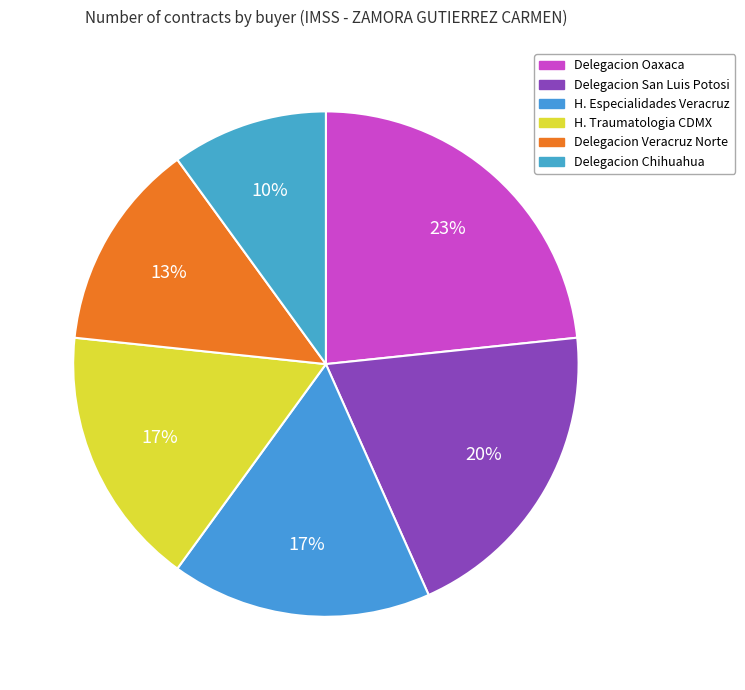

To the nearest percent, what is the average slice percentage?

17%